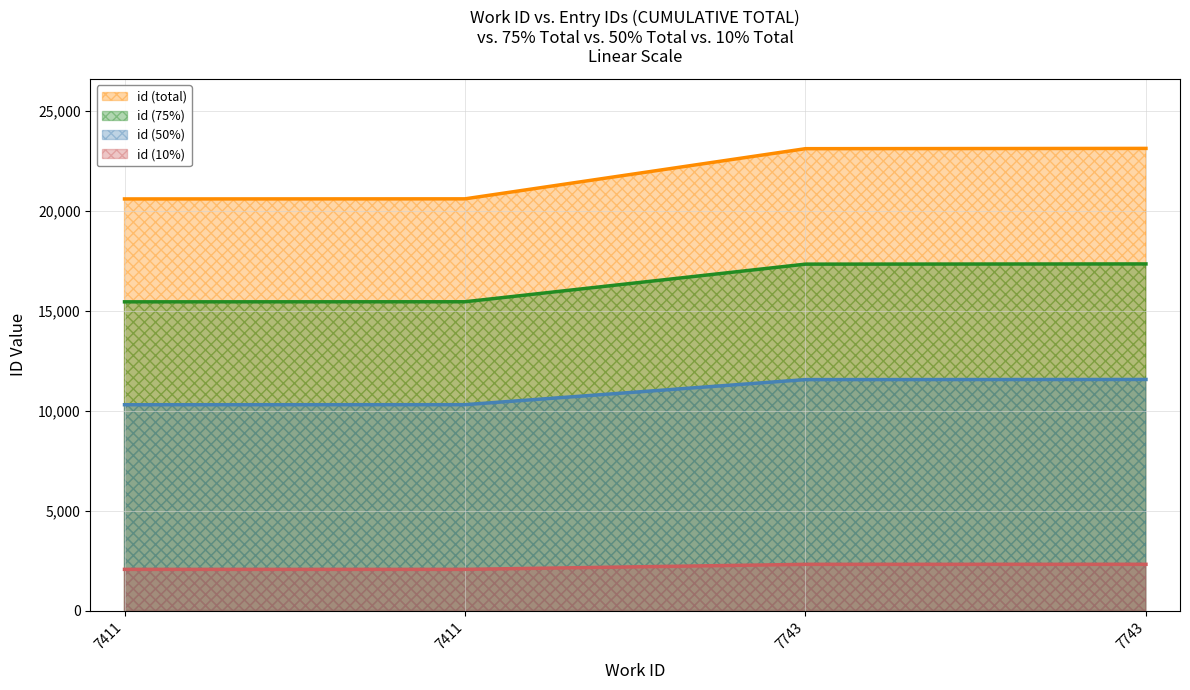

Which label corresponds to the largest value in the chart?

7743